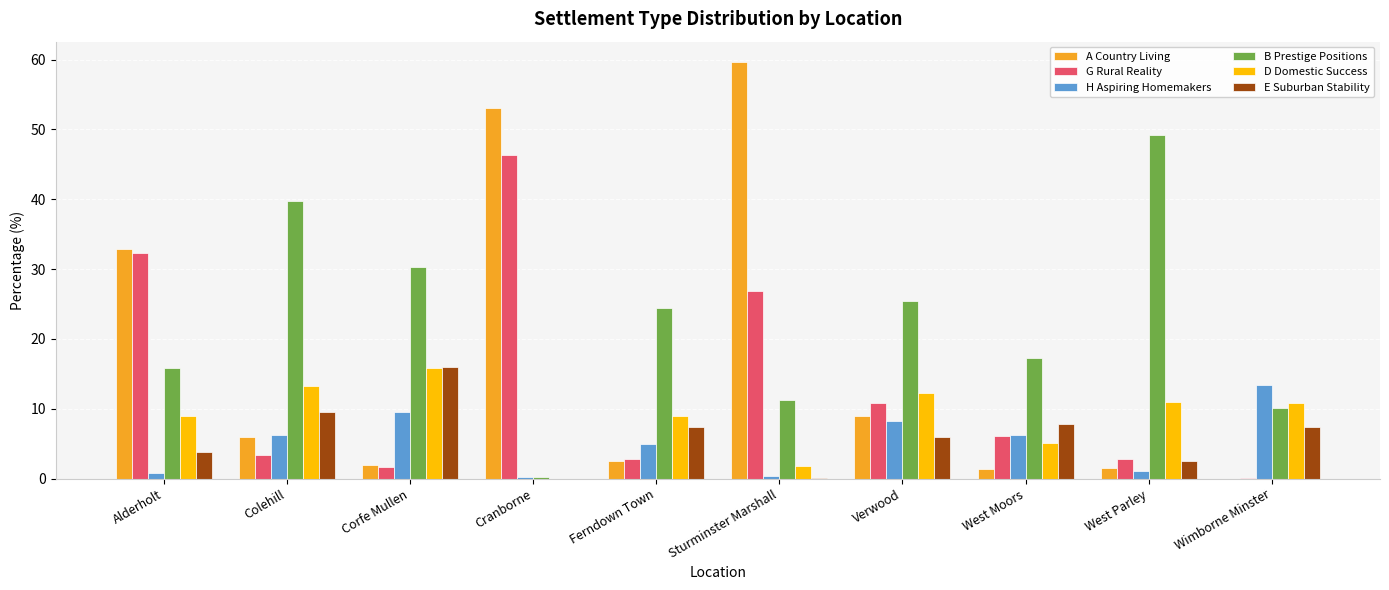

Are the bars grouped side by side (vs. stacked)?

Yes